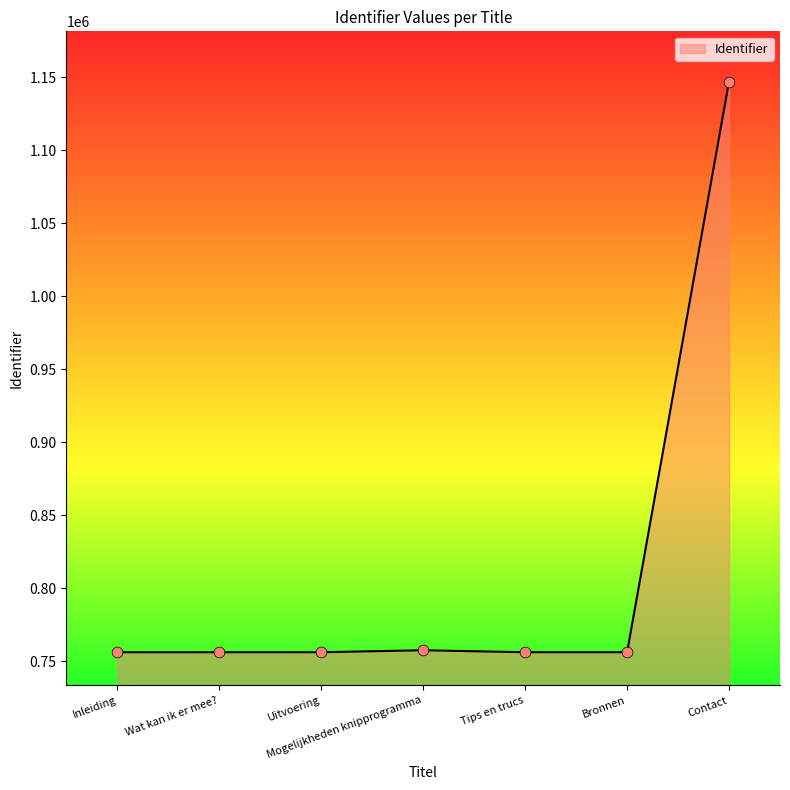

Approximately how many times larger is the value at Wat kan ik er mee? compared to Bronnen?

1.0